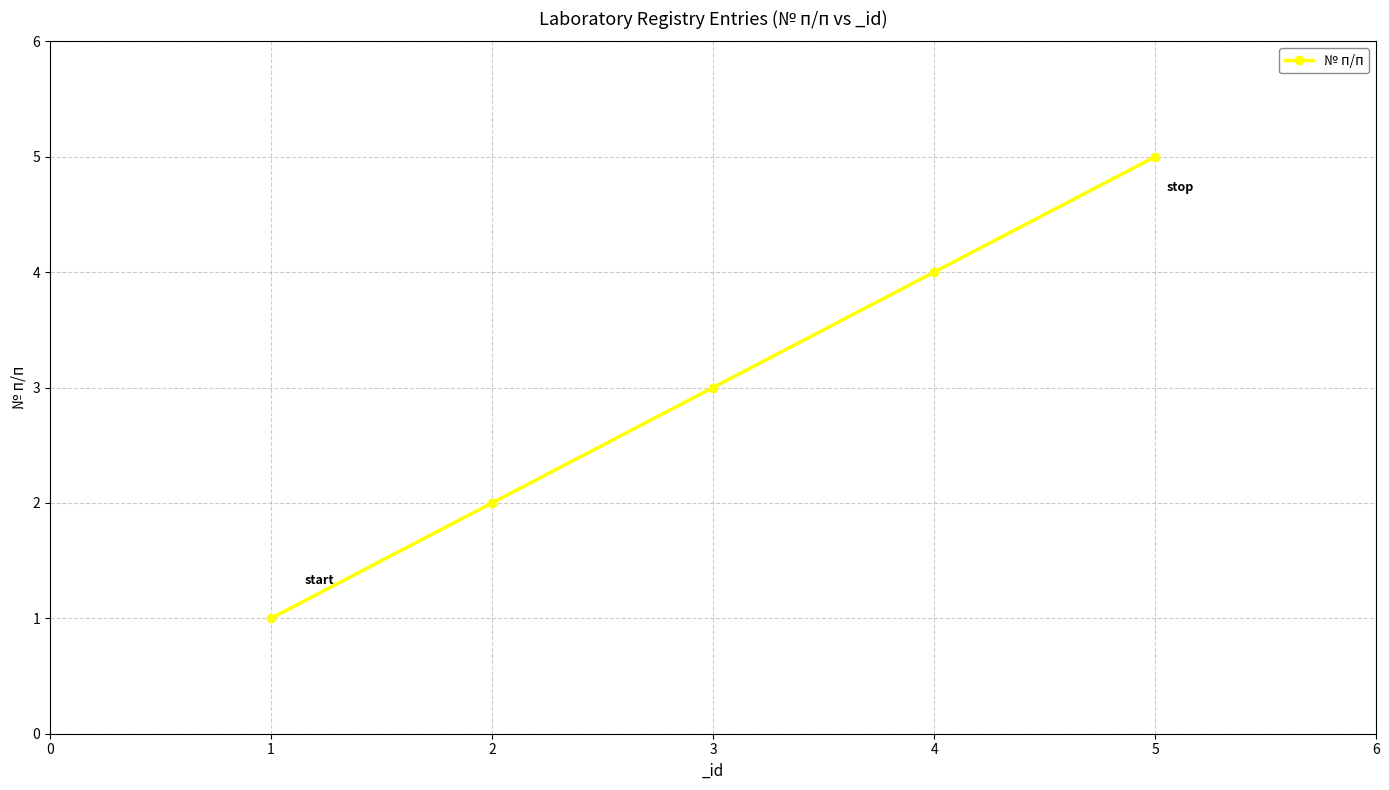

Which category has the highest value across all series?

5